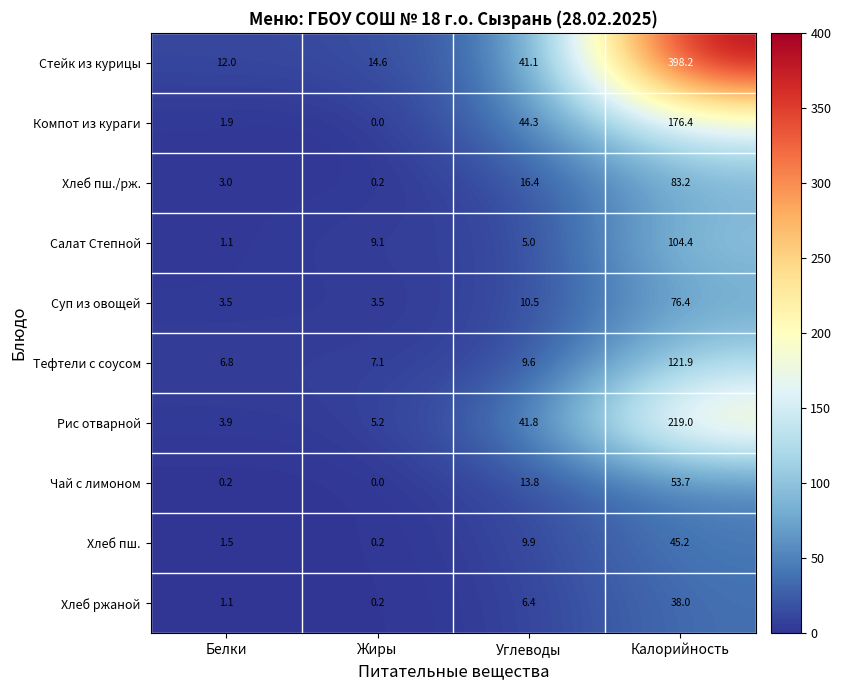

What is the maximum value shown in the chart?

398.2